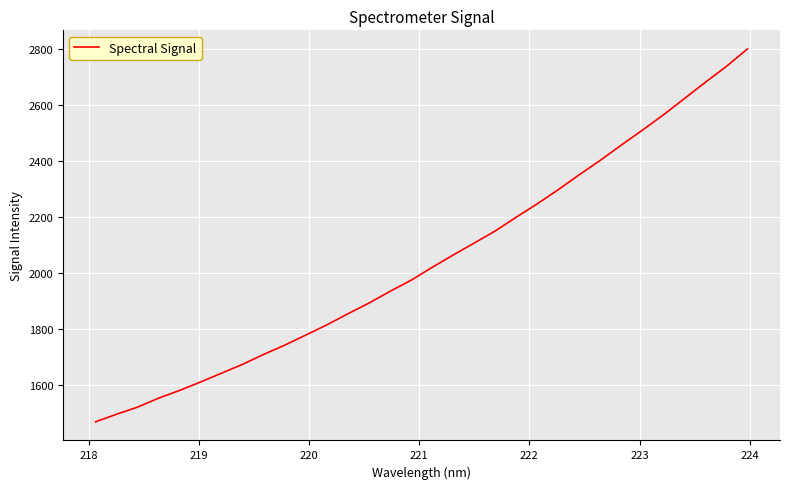

What is the average value?

2046.1